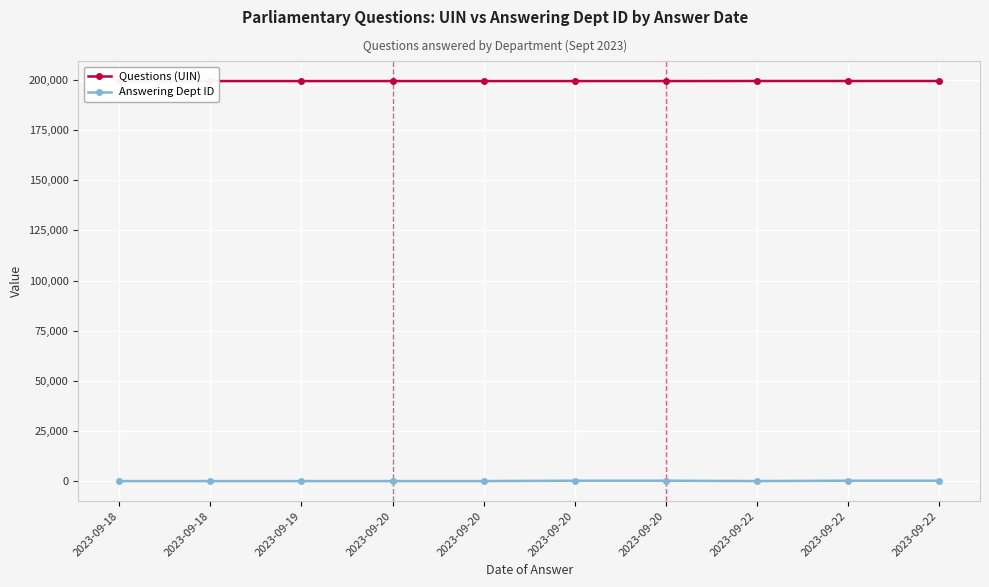

True or false: Questions (UIN) and Answering Dept ID intersect in this chart.

False